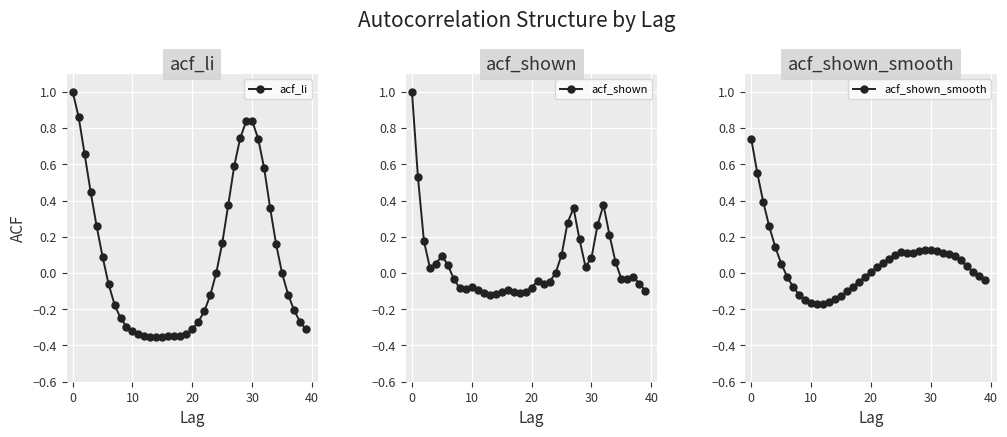

What is the difference between the maximum and second lowest values in the acf_li series?

1.4